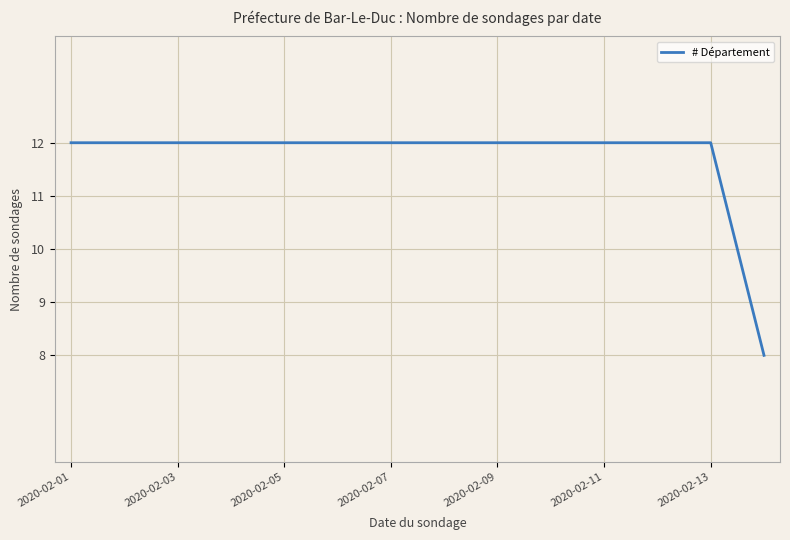

What is the maximum value shown in the chart?

12